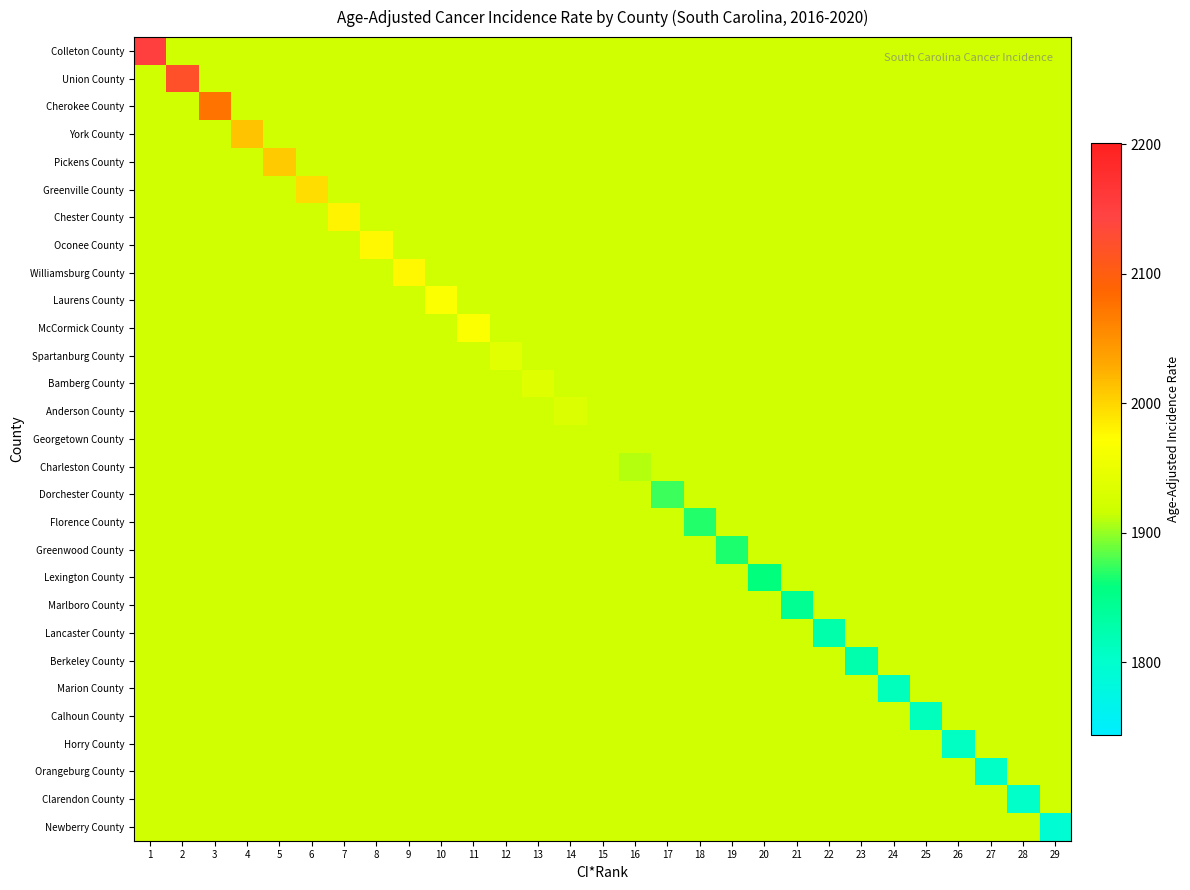

At which category does the chart reach its minimum across all series?

29